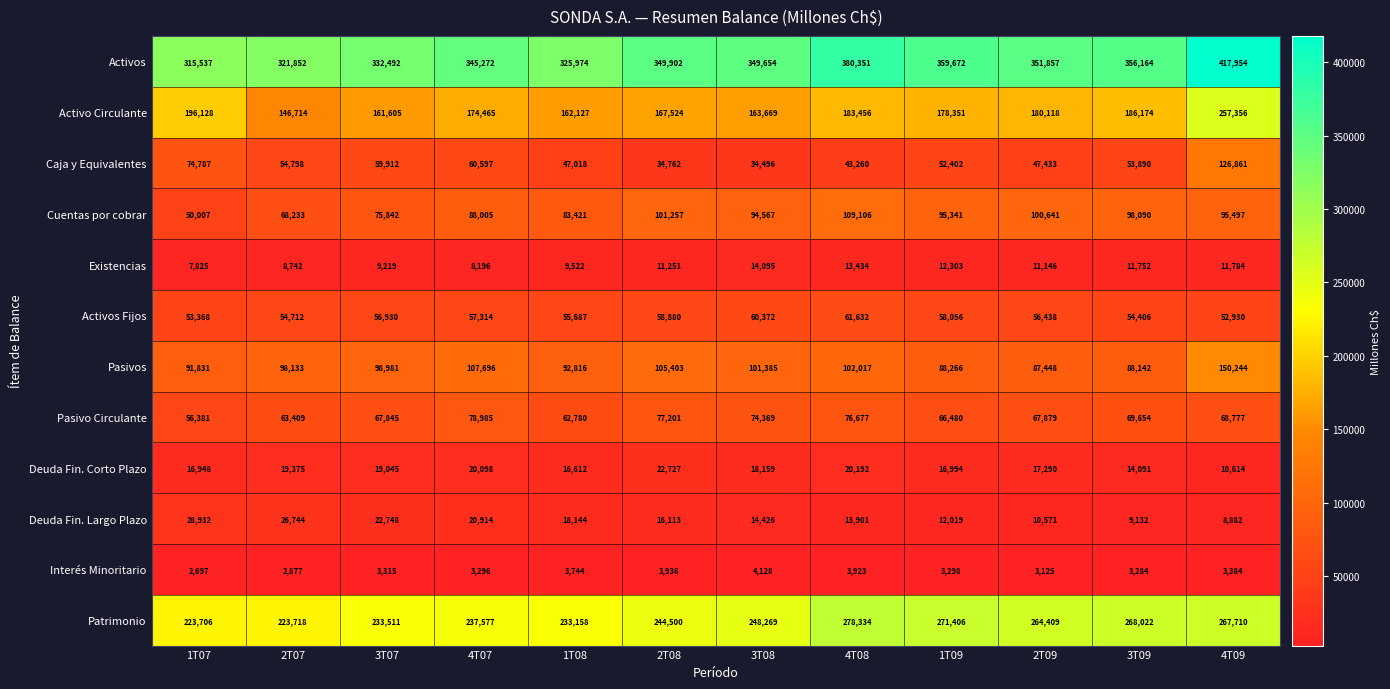

Which category has the lowest value across all series?

1T07